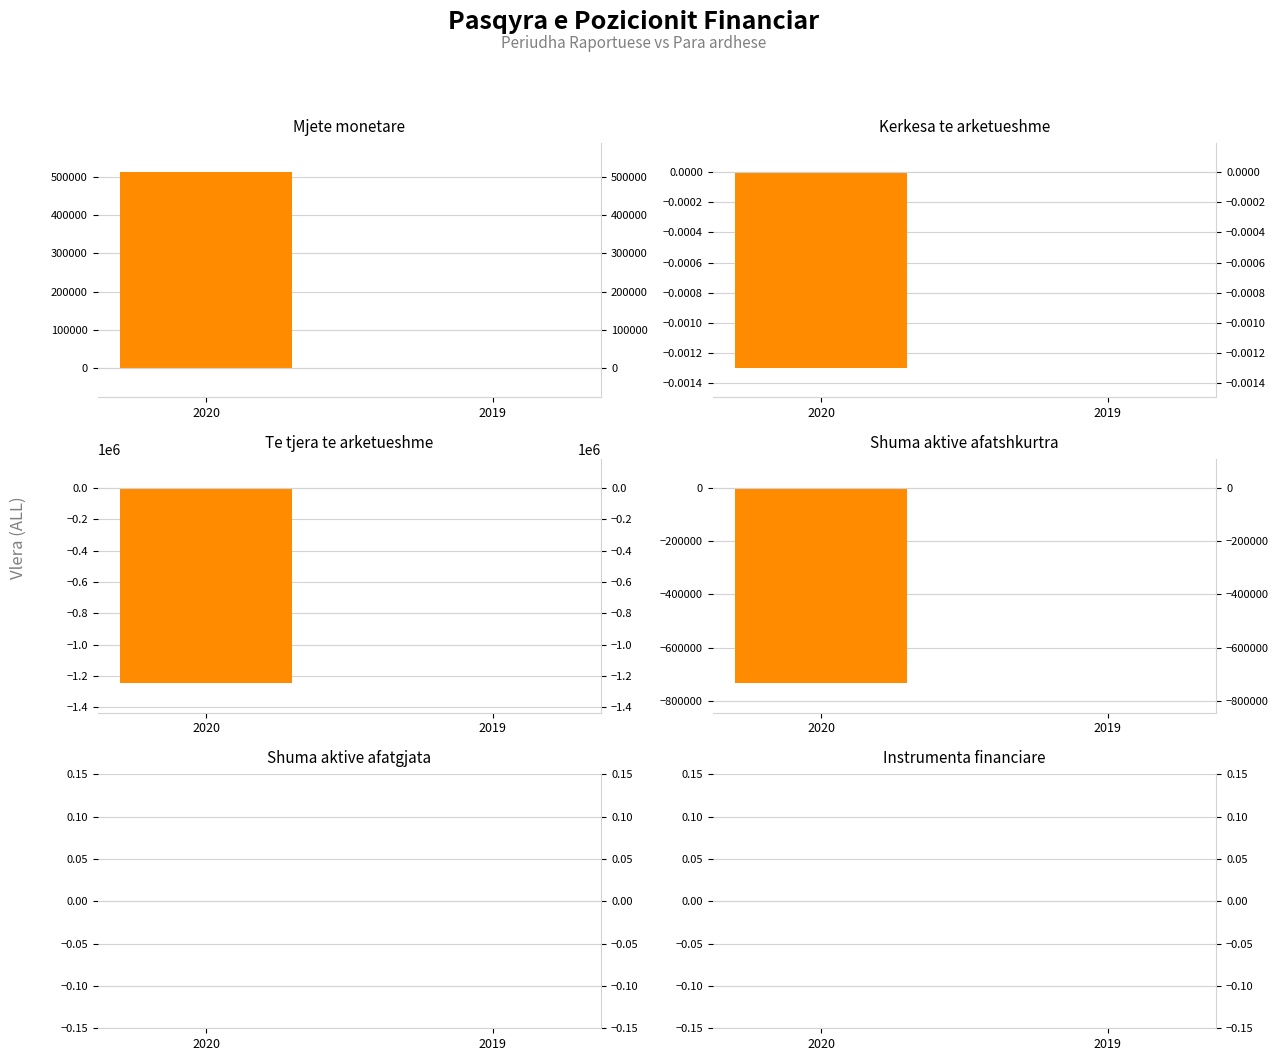

Count the number of categories in the chart.

2